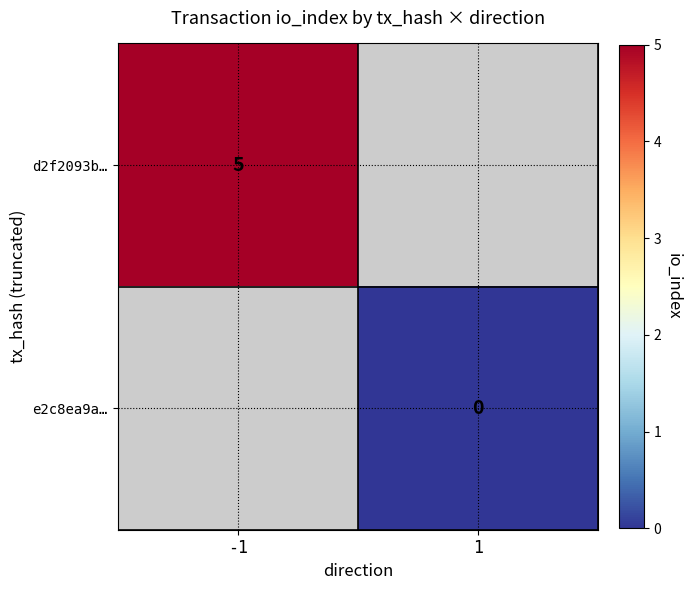

Is the value of e2c8ea9a… at 1 greater than the value of d2f2093b… at -1?

No